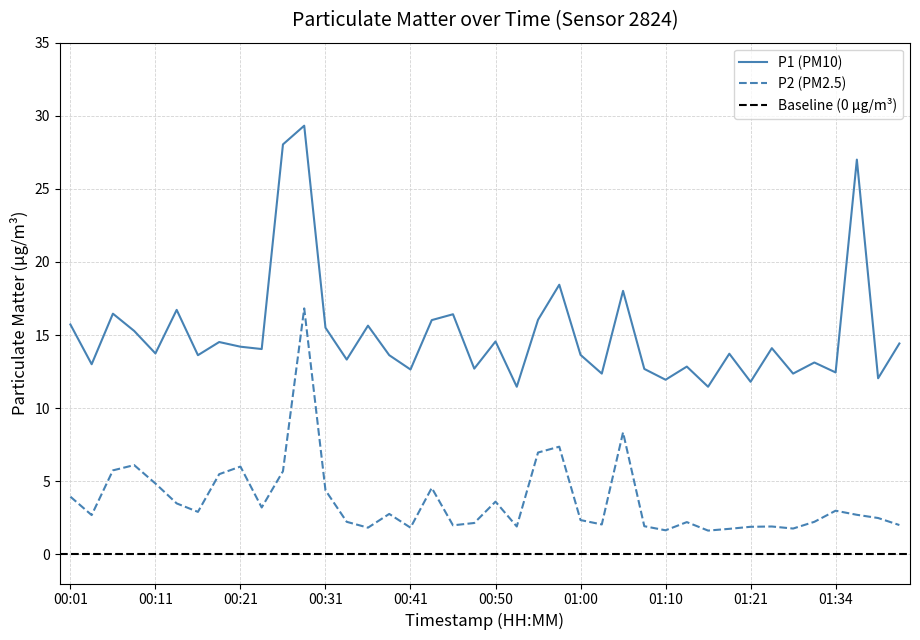

True or false: P2 has a value of 1.3 at 01:08.

False